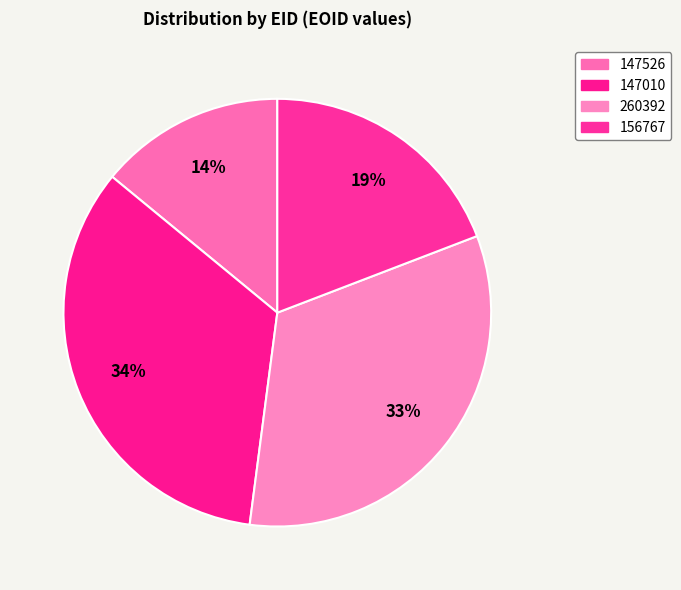

Does 260392 account for over 50% of the chart?

No